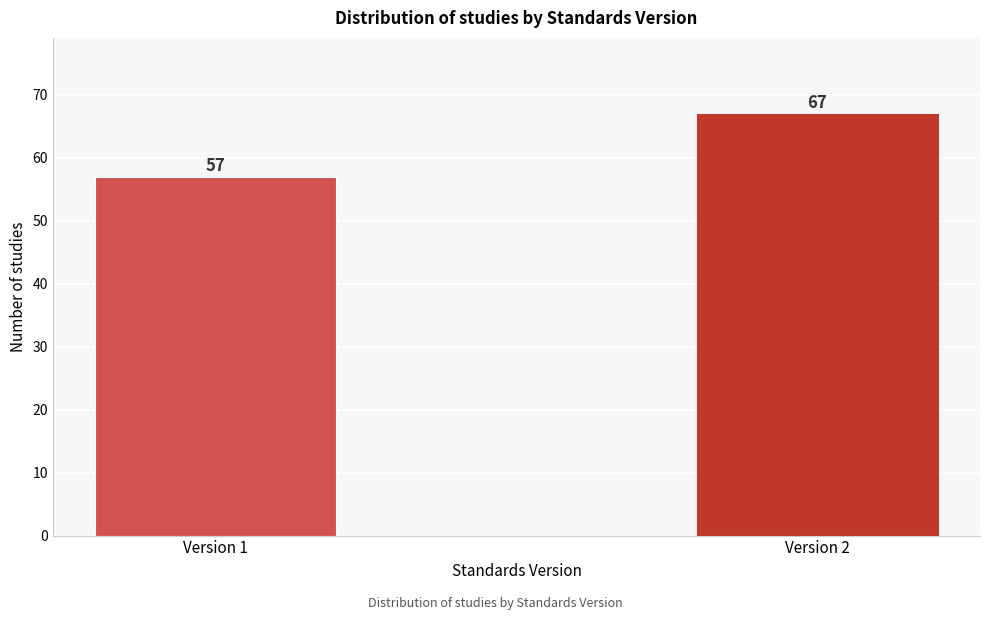

Reading right to left, list all the values displayed in this chart.

Version 2=67	Version 1=57